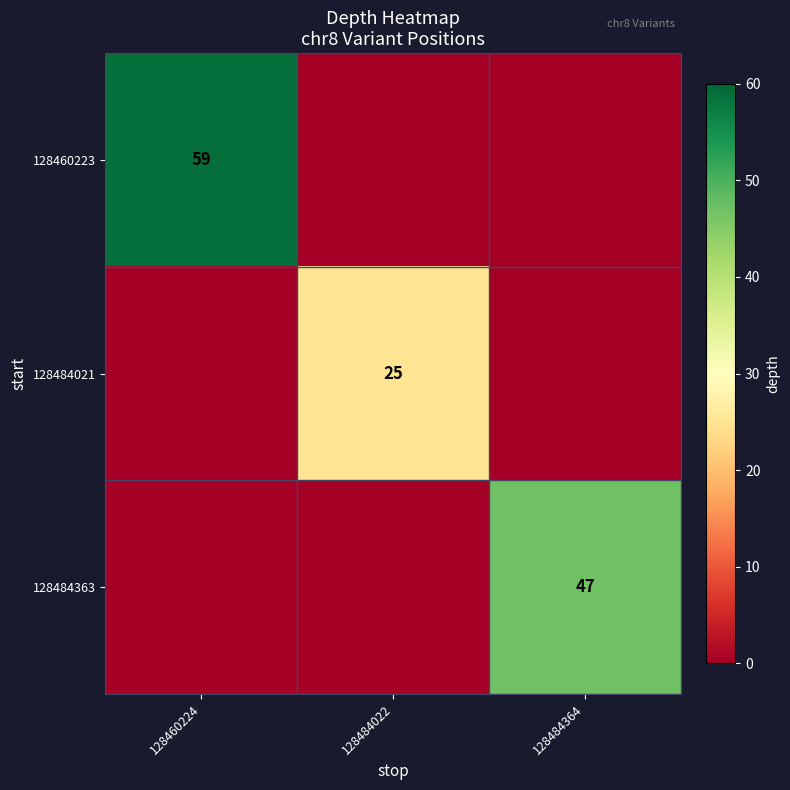

Is it true that 128484363 equals 47 at 128484364?

True